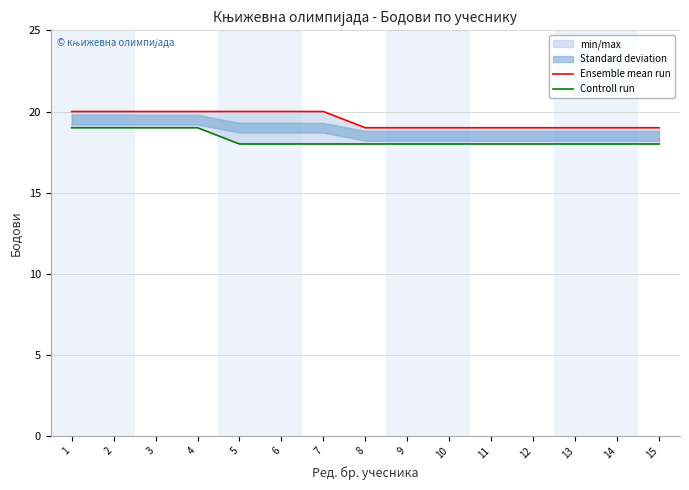

The Controll run series shows 18 at 12. True or false?

True